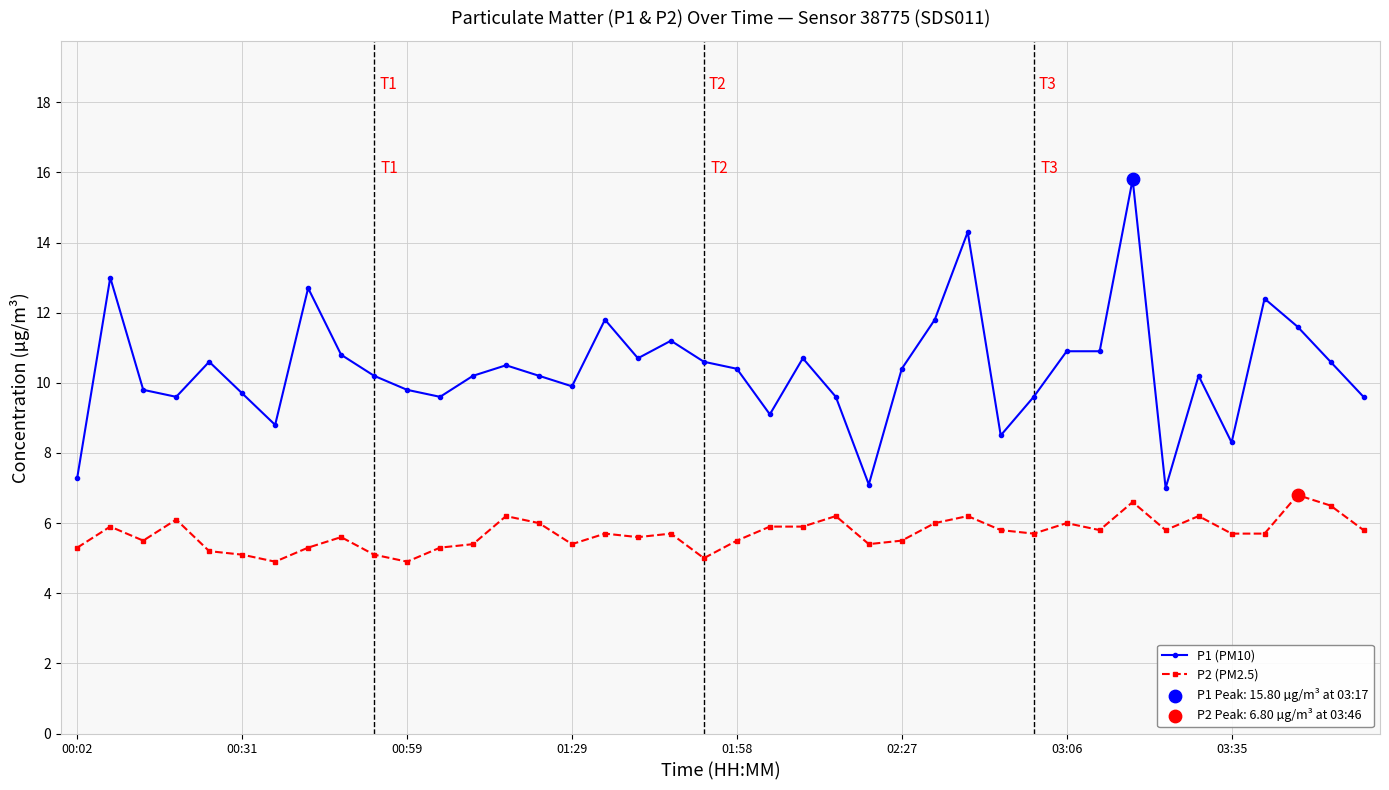

Which series has the largest total across all categories?

P1 (PM10)